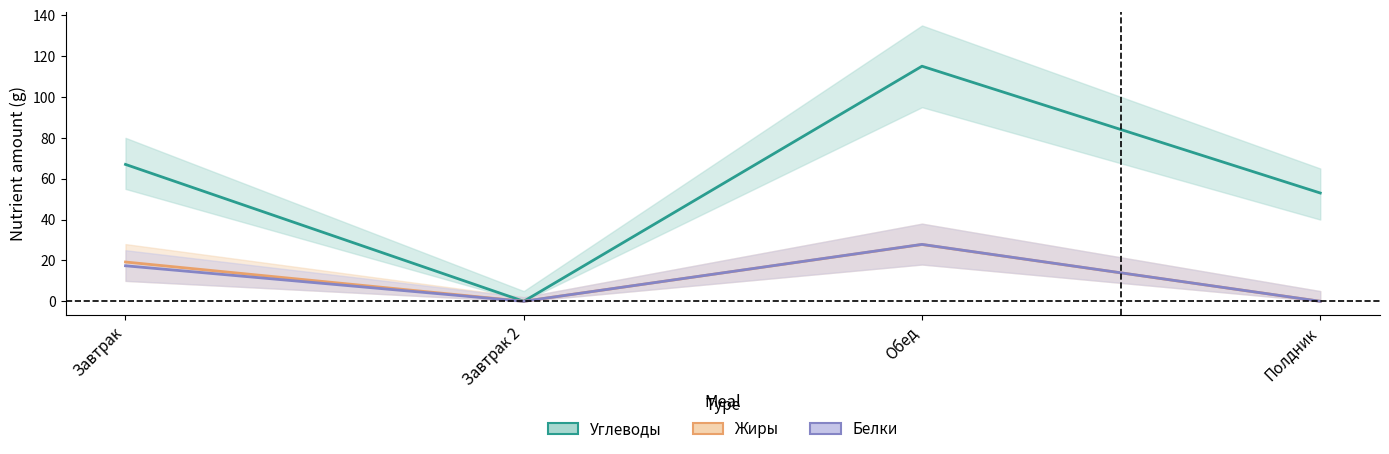

At which category does Жиры reach its first local peak?

Обед